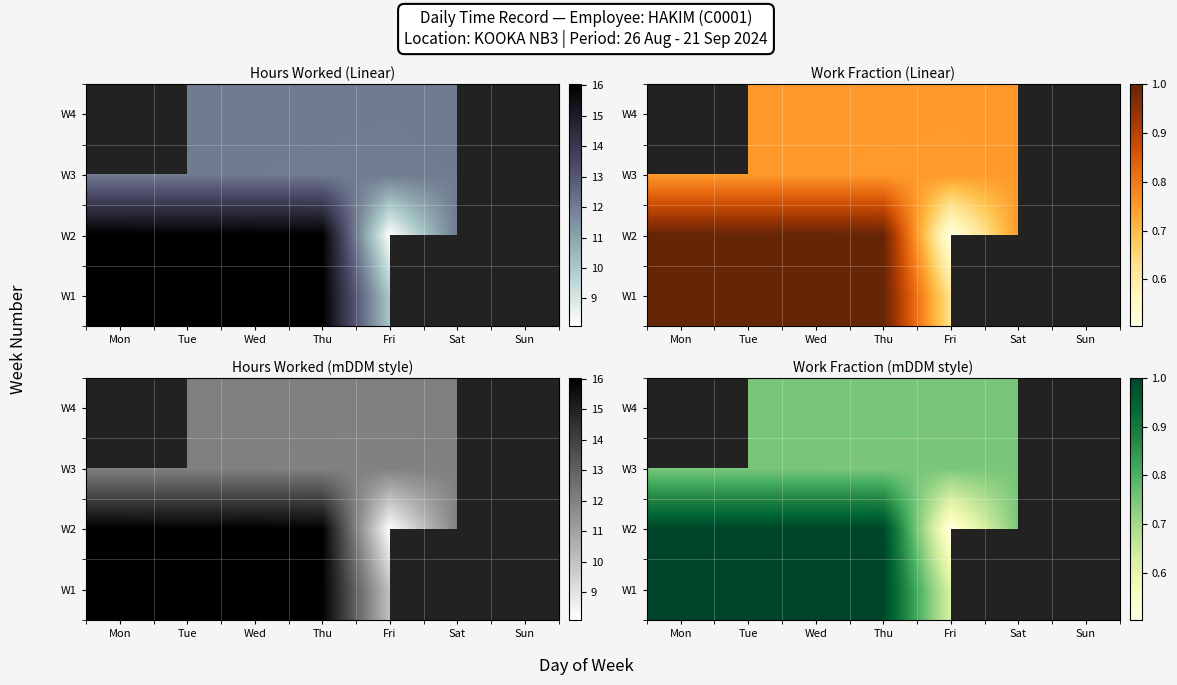

What is the smallest value displayed?

0.5